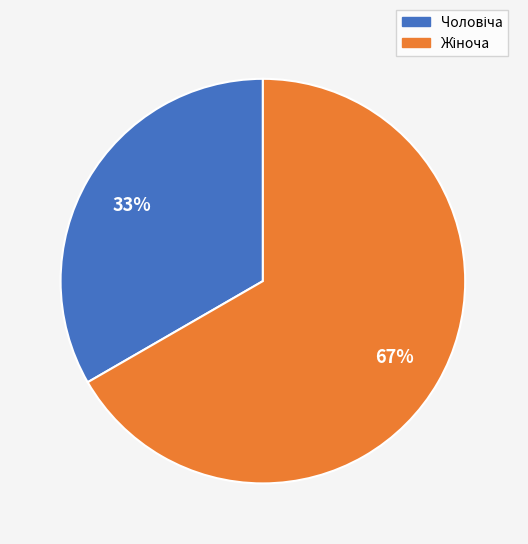

Is there any slice that represents more than half of the pie?

Yes